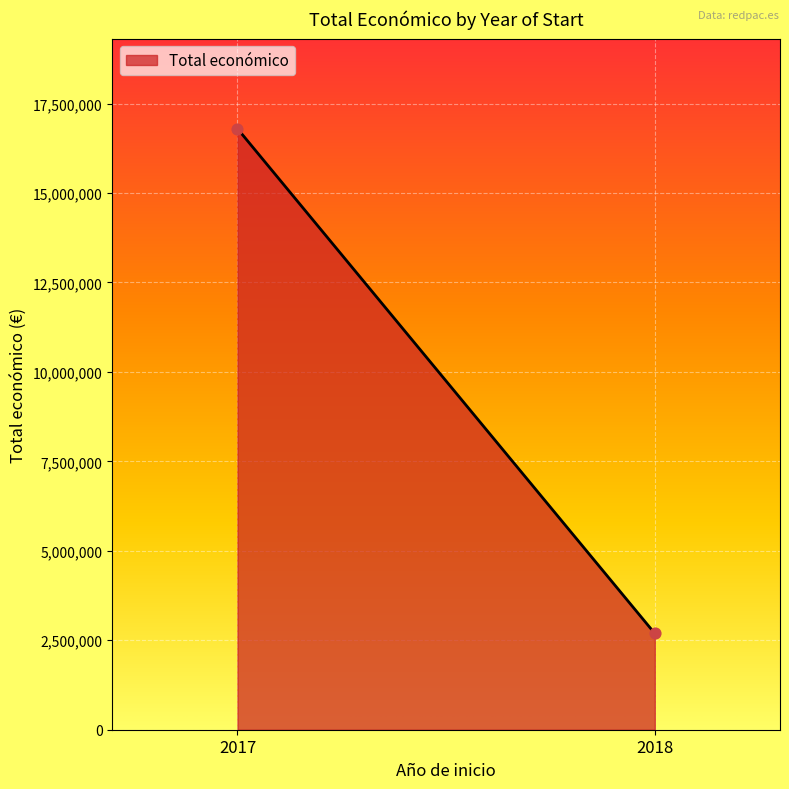

What is the average Y value?

9744144